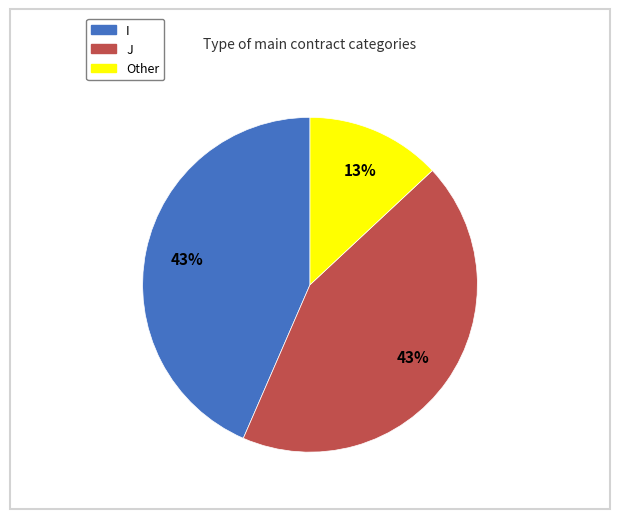

Approximately how many times larger is the value at Other compared to J?

0.3